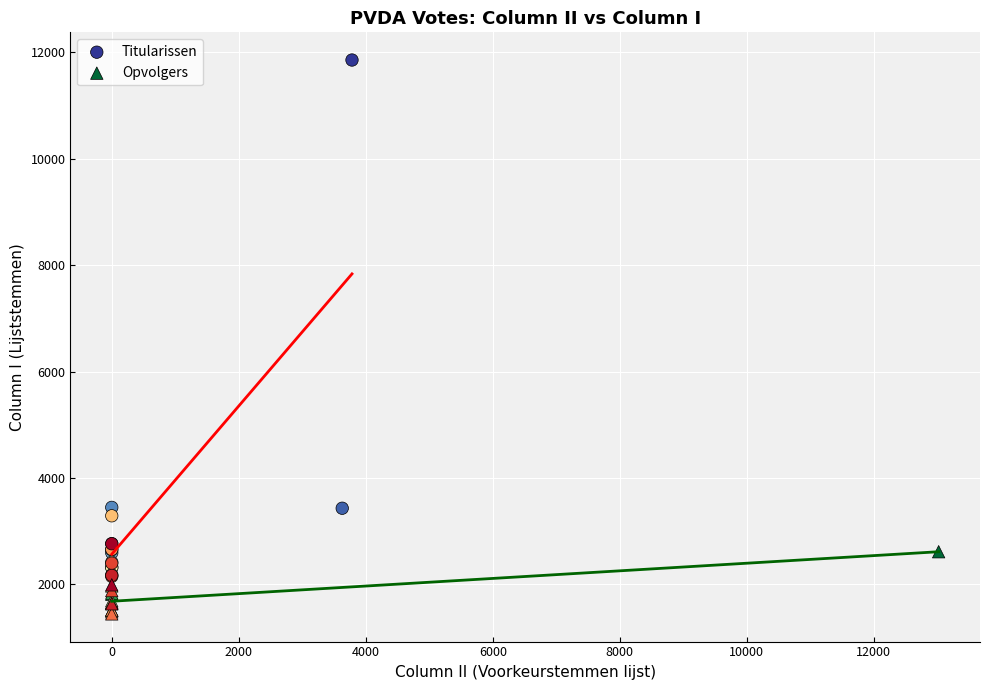

Which series contains the highest Y value?

Titularissen